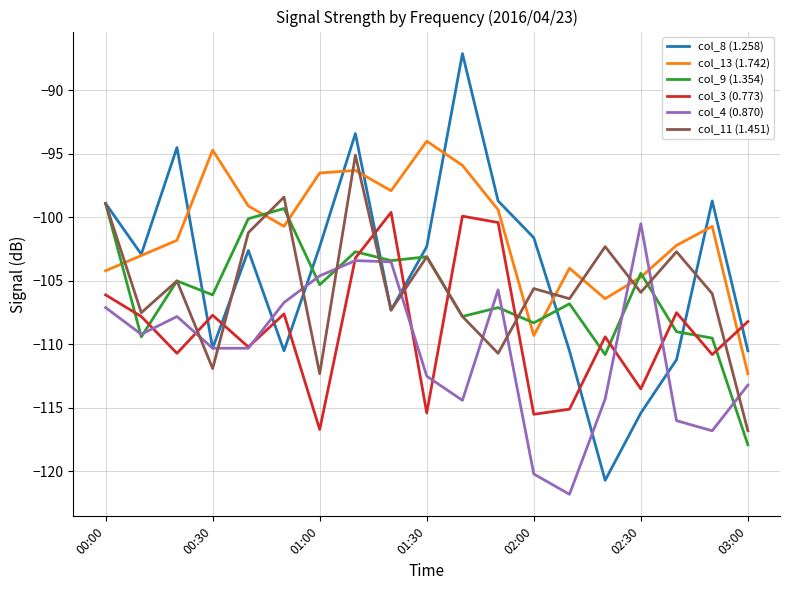

Which series has the largest total across all categories?

col_13 (1.742)